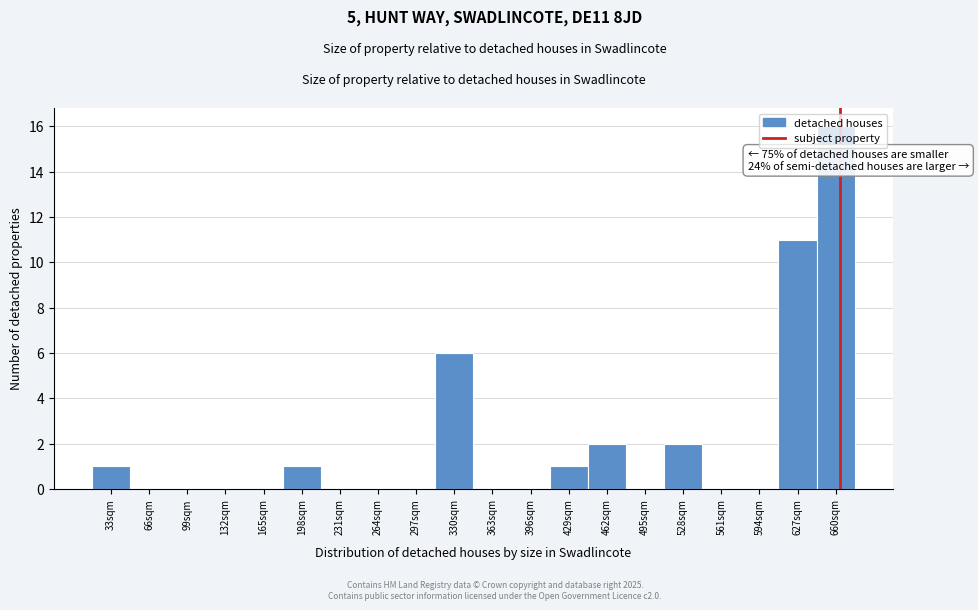

What is the sum of the values at 660sqm and 594sqm?

16